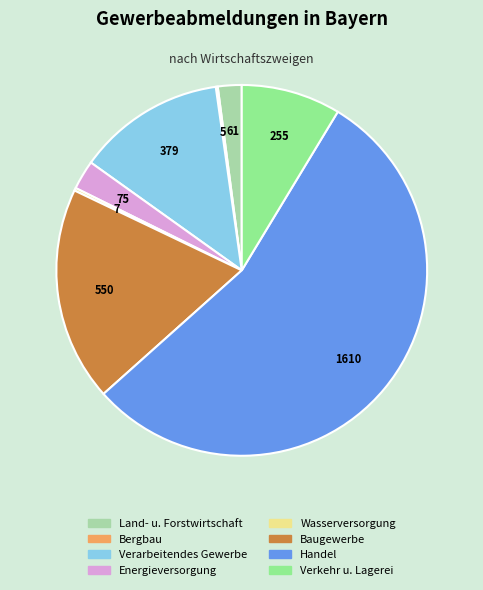

Is it true that Handel is 65% of the pie?

False